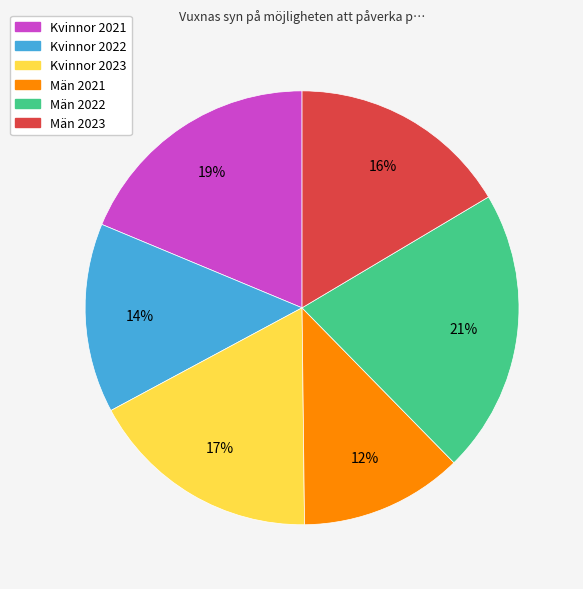

Do Män 2022 and Män 2023 together represent more than half of the pie?

No